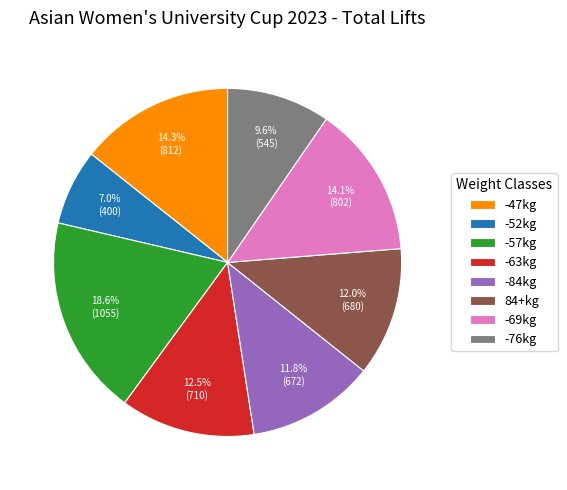

Count the number of slices in the pie.

8